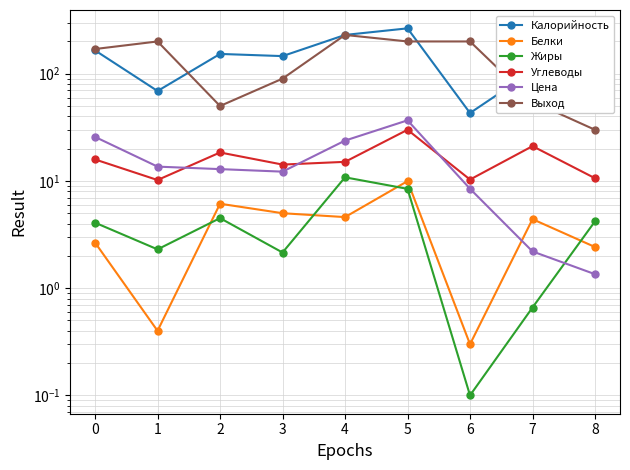

How many interior local valleys does the Углеводы series have?

3